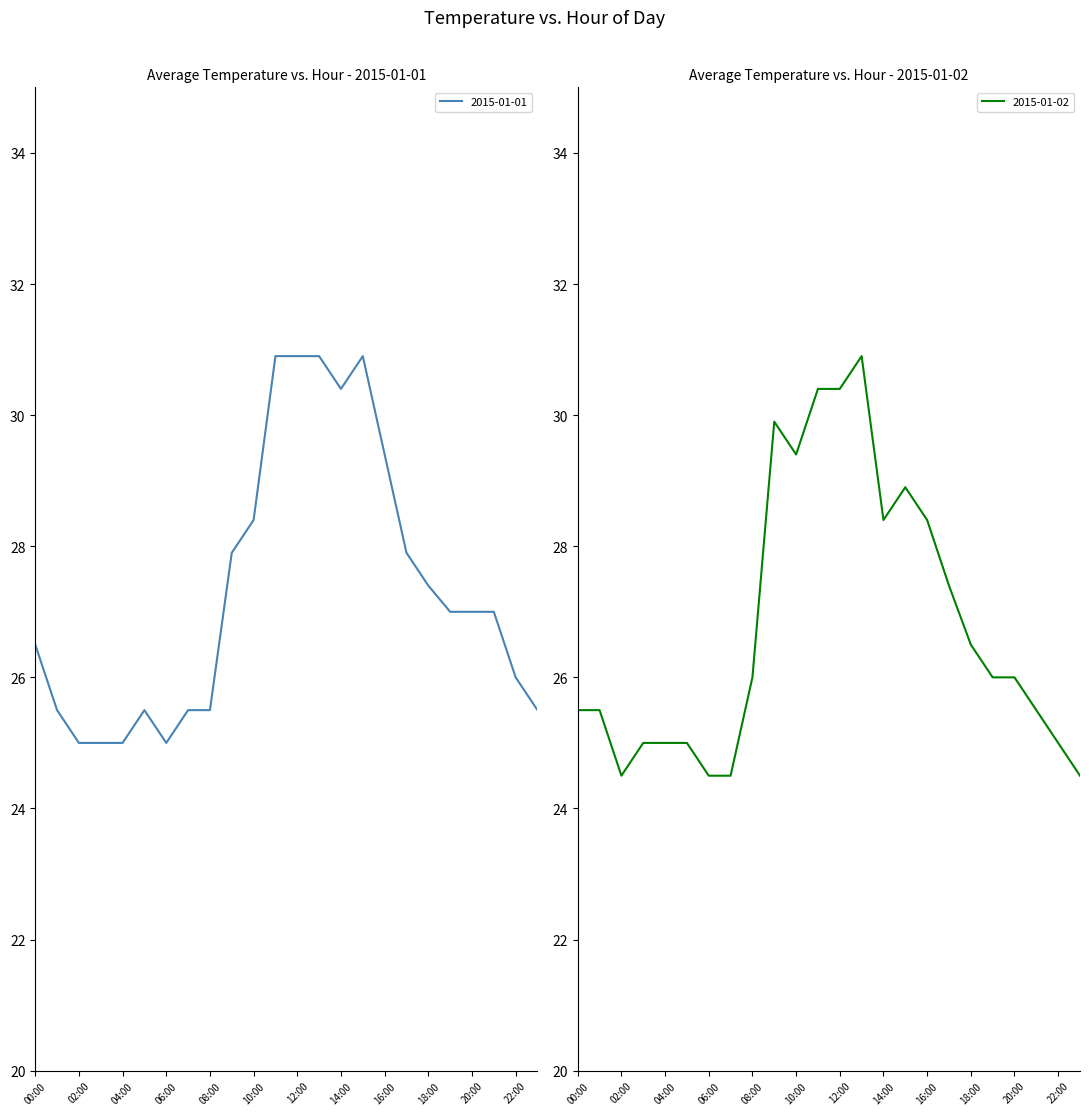

Which series ends up on top after the final intersection of 2015-01-01 and 2015-01-02?

2015-01-01